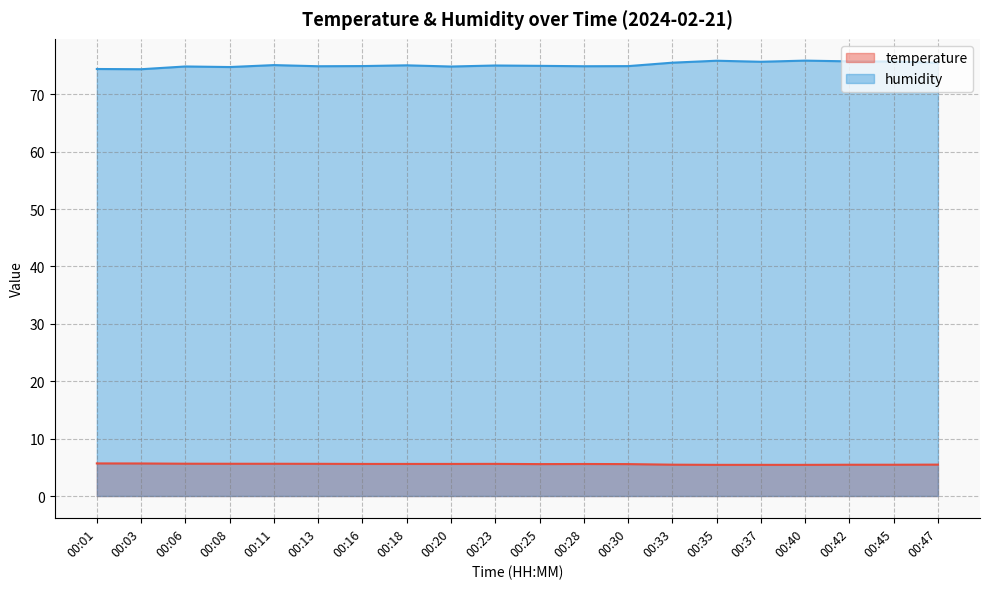

How many series are shown in this chart?

2